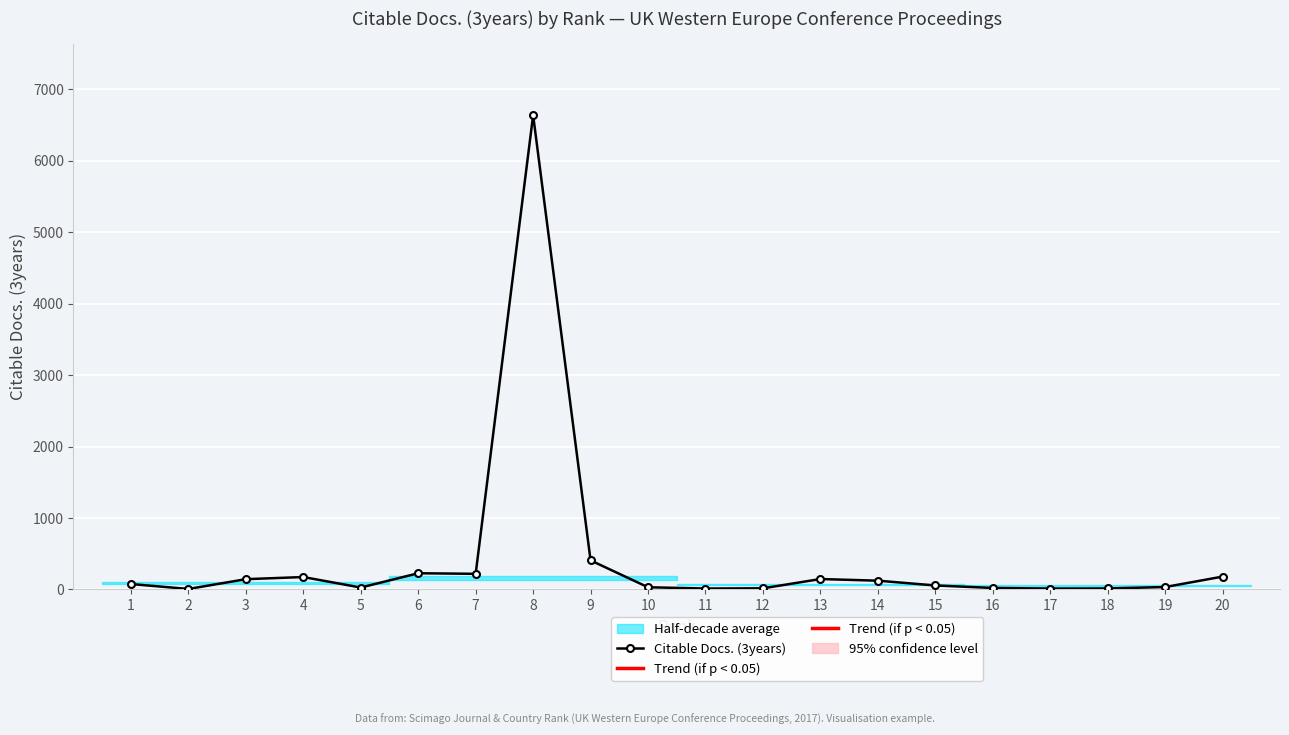

What is the smallest value displayed?

7